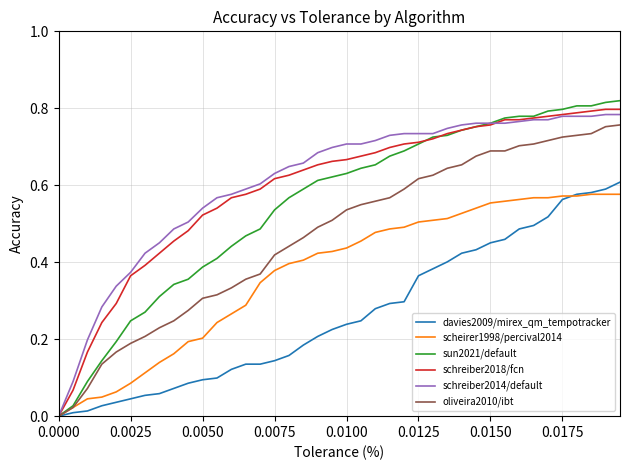

Which series has the largest range (max minus min)?

sun2021/default